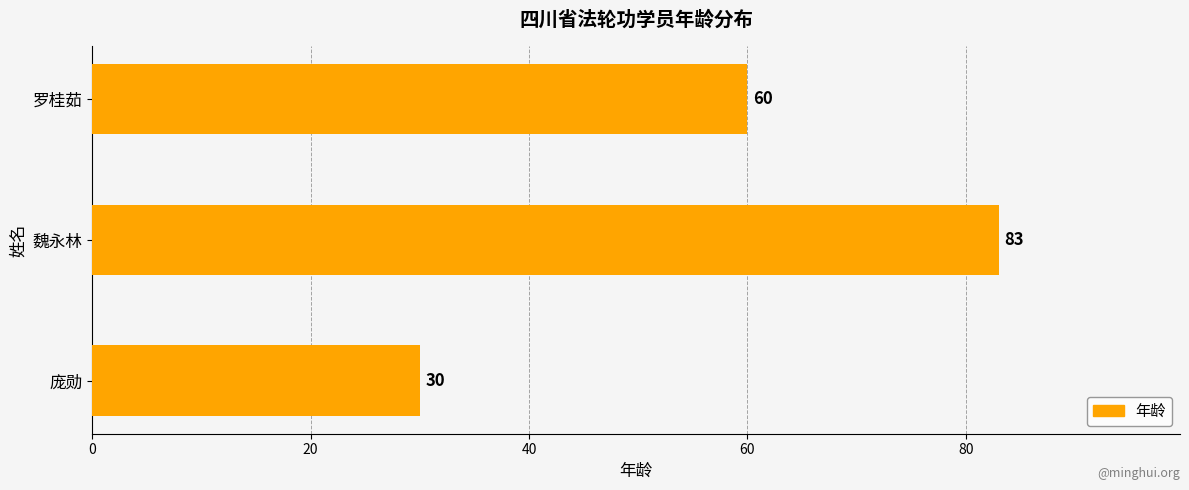

Count the values in the range 30 to 83.

3